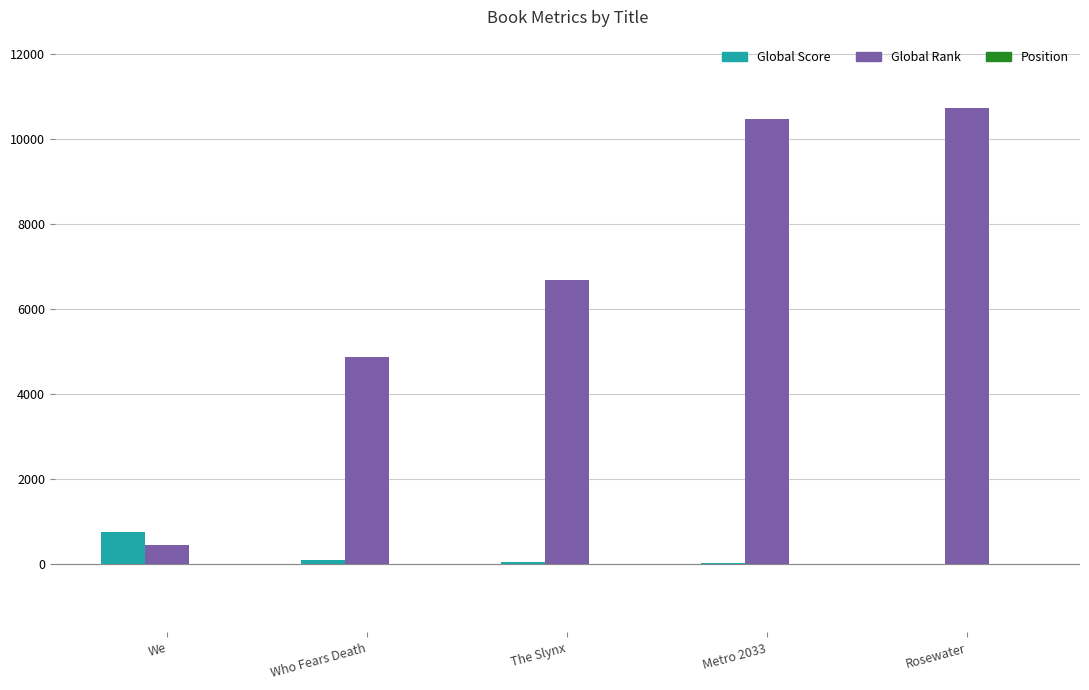

The value of Global Rank at Metro 2033 is 10479. True or false?

True